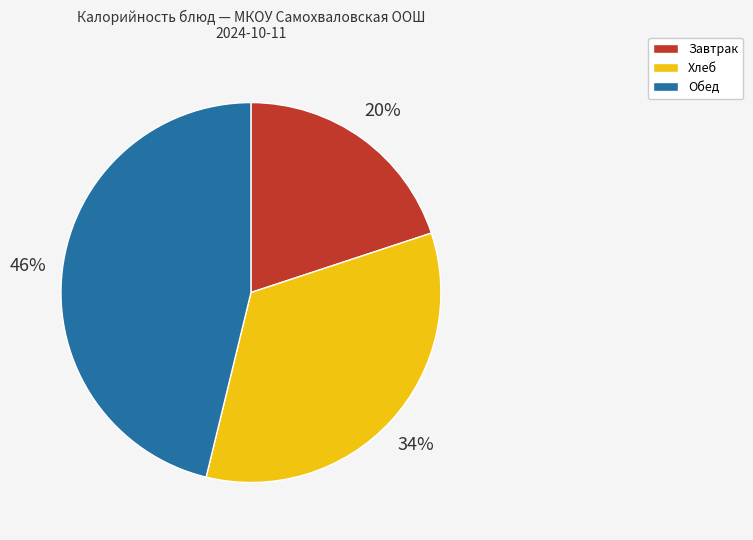

To the nearest percent, what is the difference between the largest and smallest slice percentages?

26%